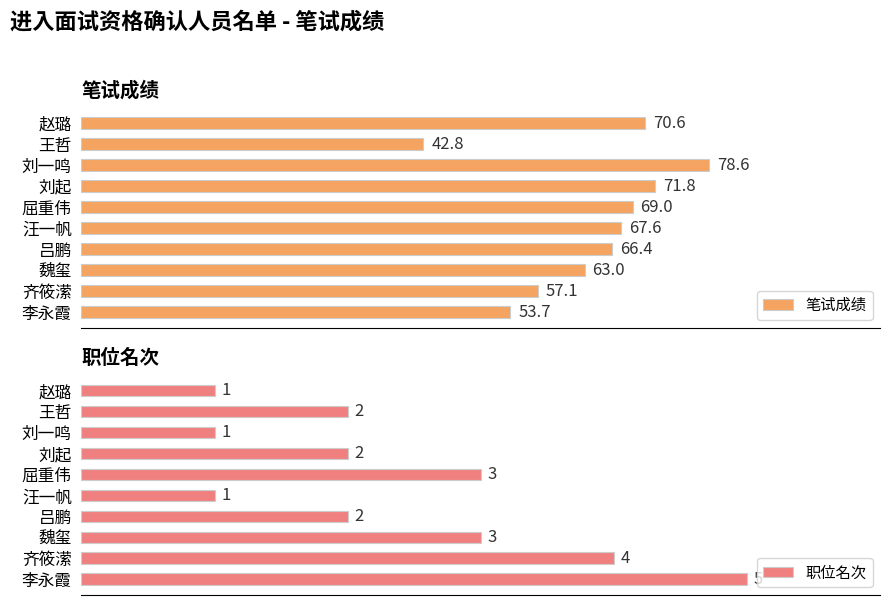

Which series has the largest total across all categories?

笔试成绩